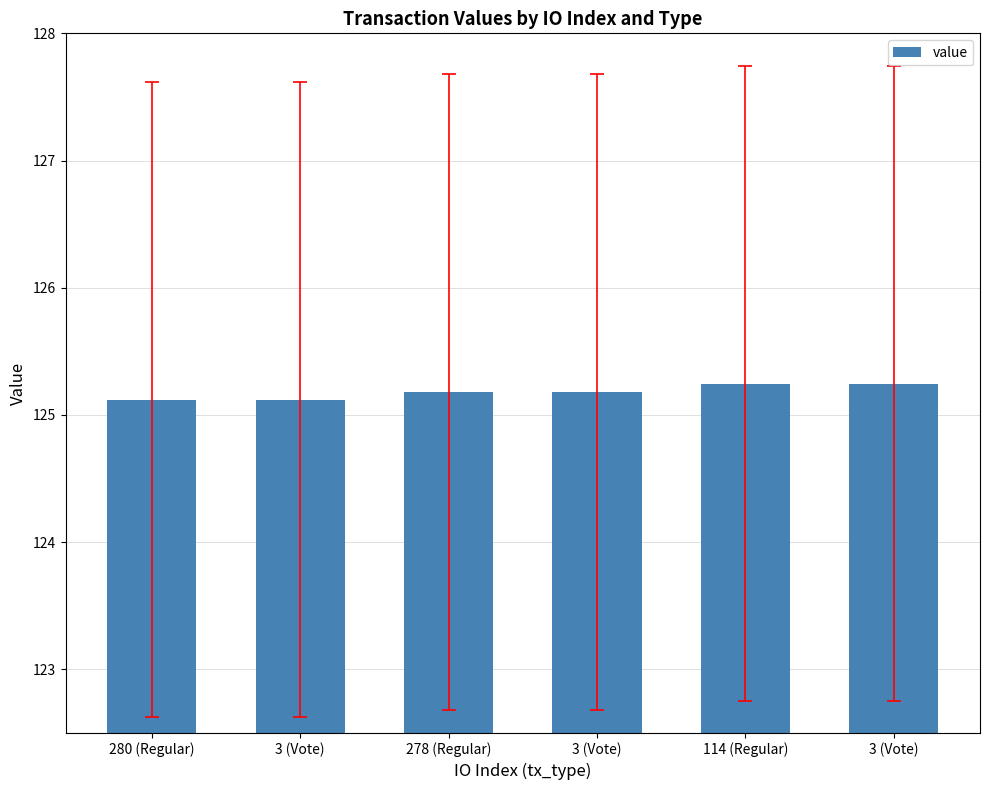

Which category has the highest value across all series?

114 (Regular)